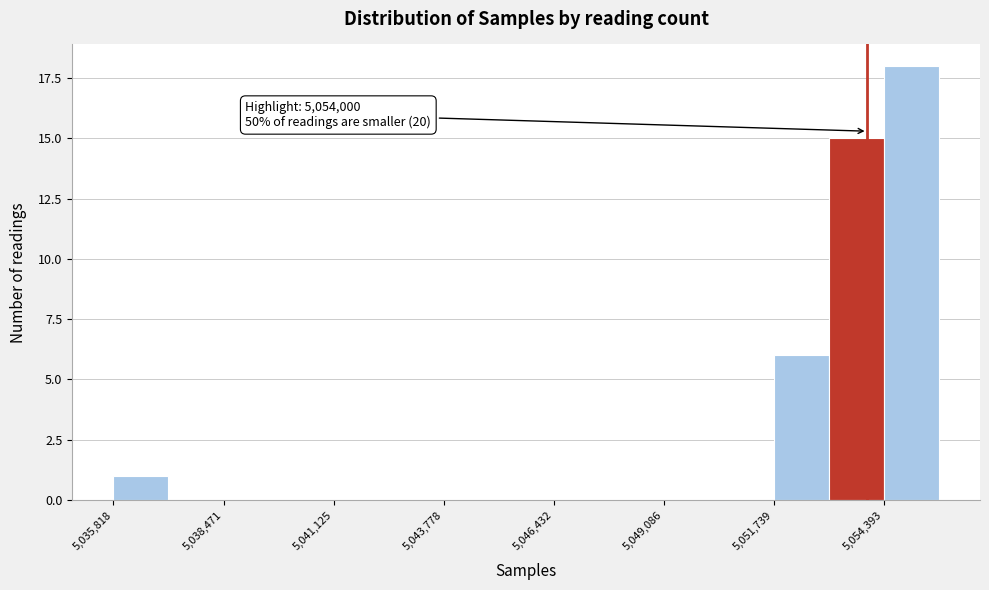

Around what value on the x-axis is the tallest bar? Give the approximate position of its centre, as read against the axis.

5055000